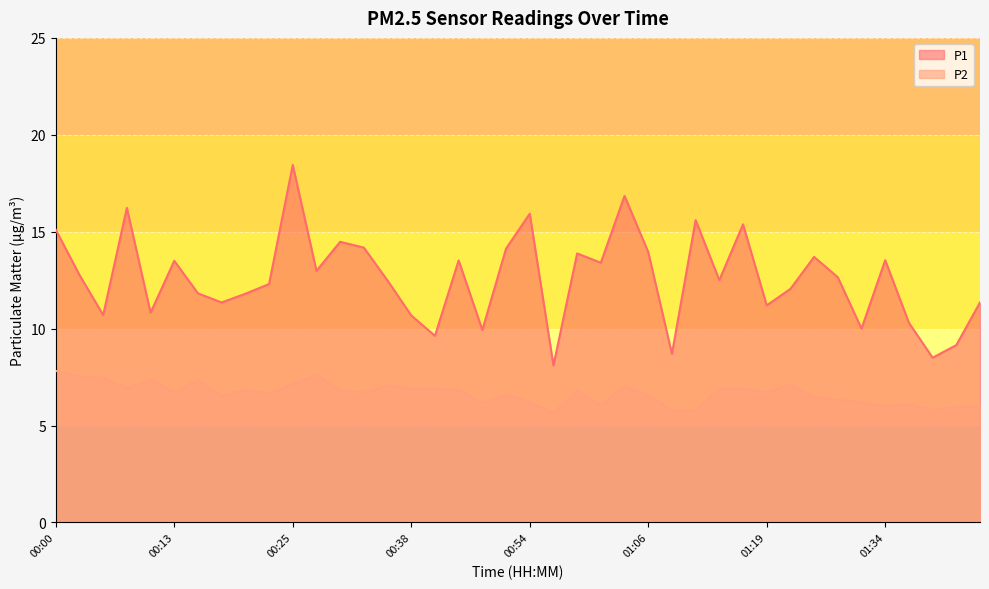

At how many categories does at least one series exceed 9?

37